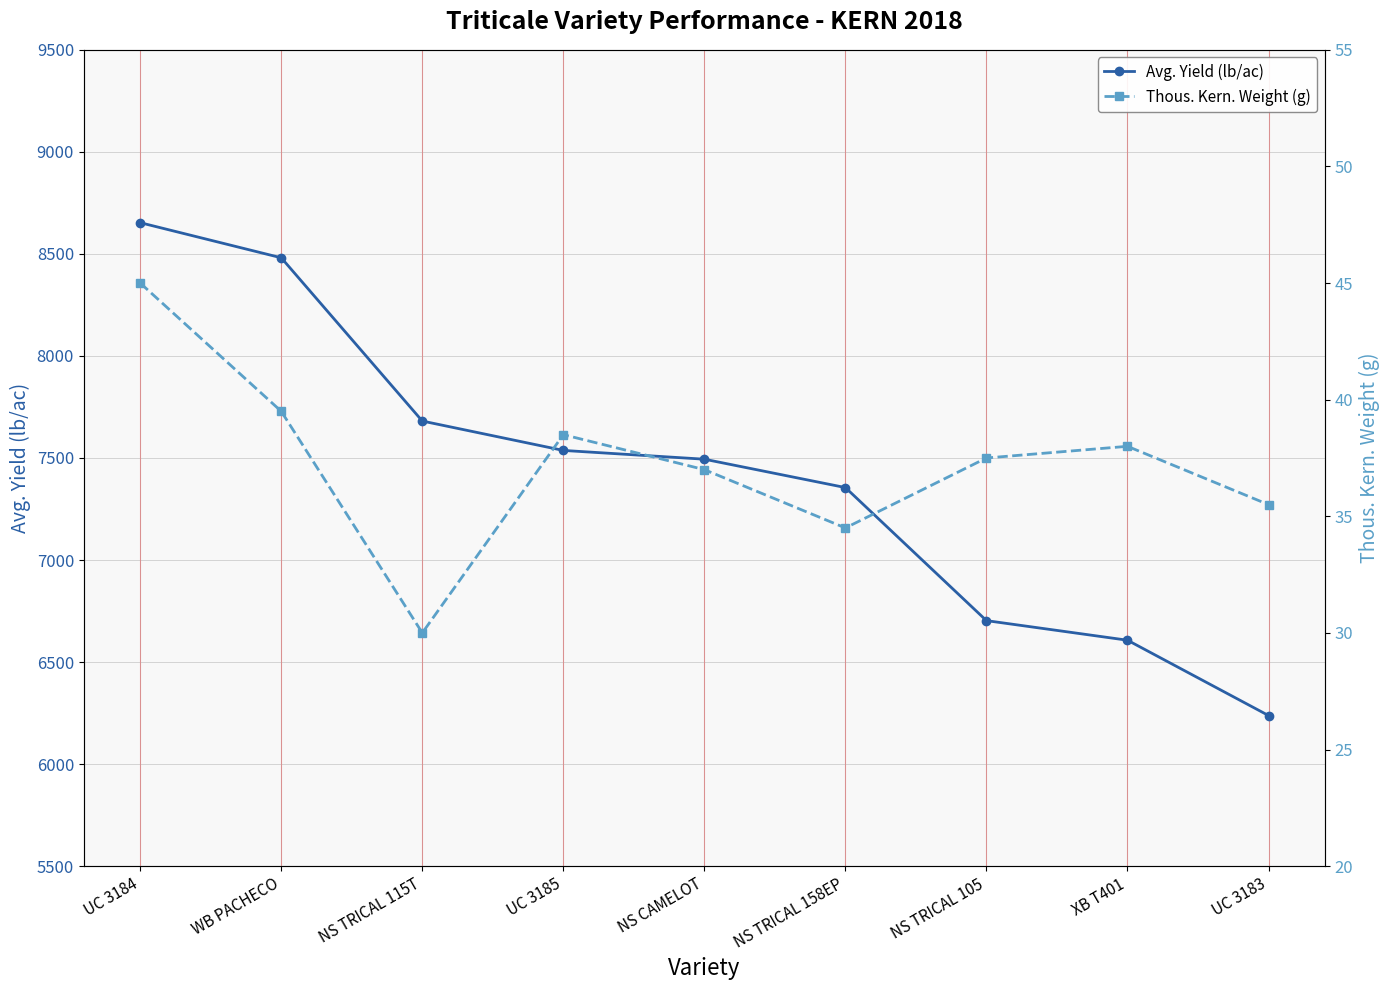

What is the total value across all series at NS TRICAL 115T?

7711.0